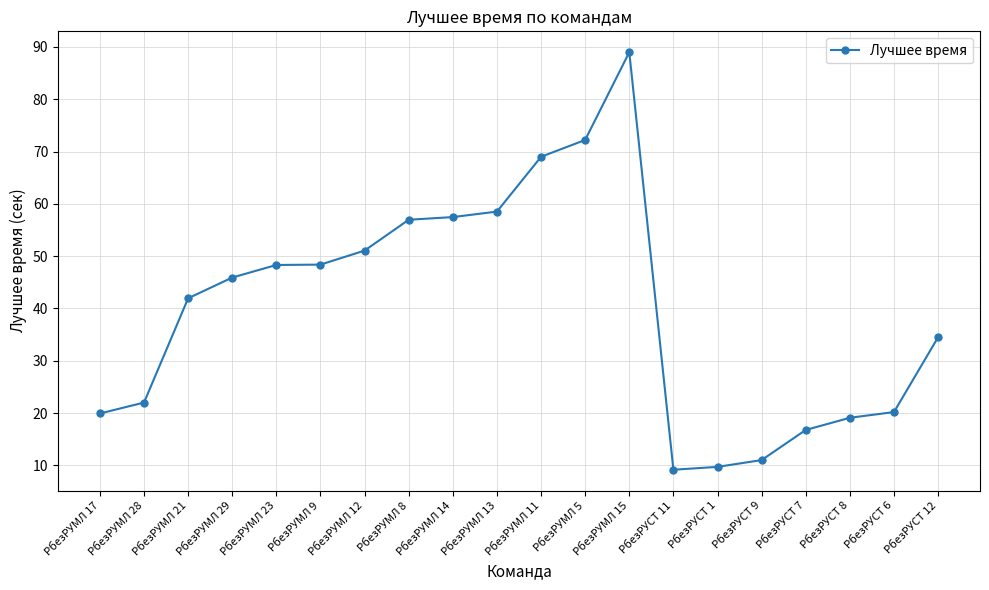

True or false: the data shows 83.8 at РбезРУМЛ 8.

False